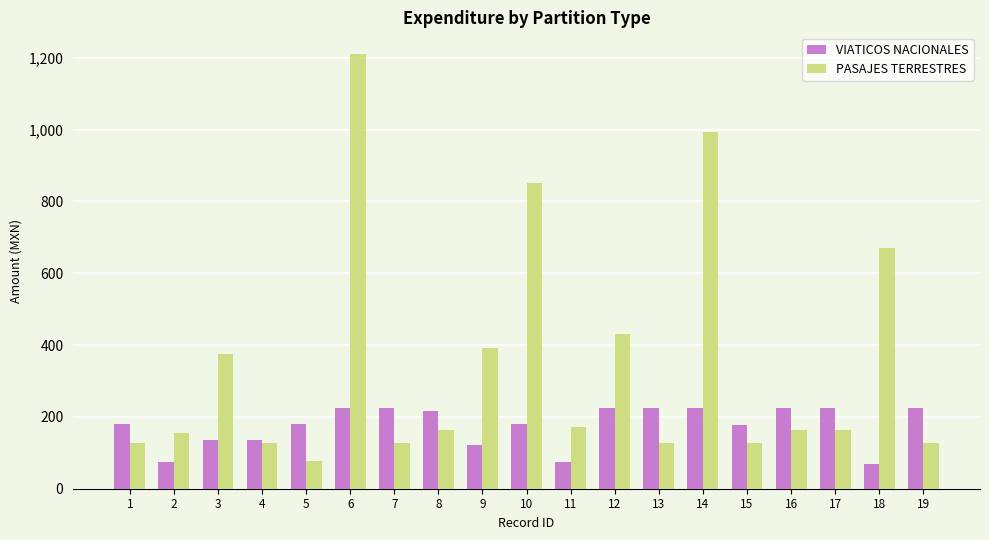

Is the value of VIATICOS NACIONALES at 12 greater than the value of PASAJES TERRESTRES at 6?

No